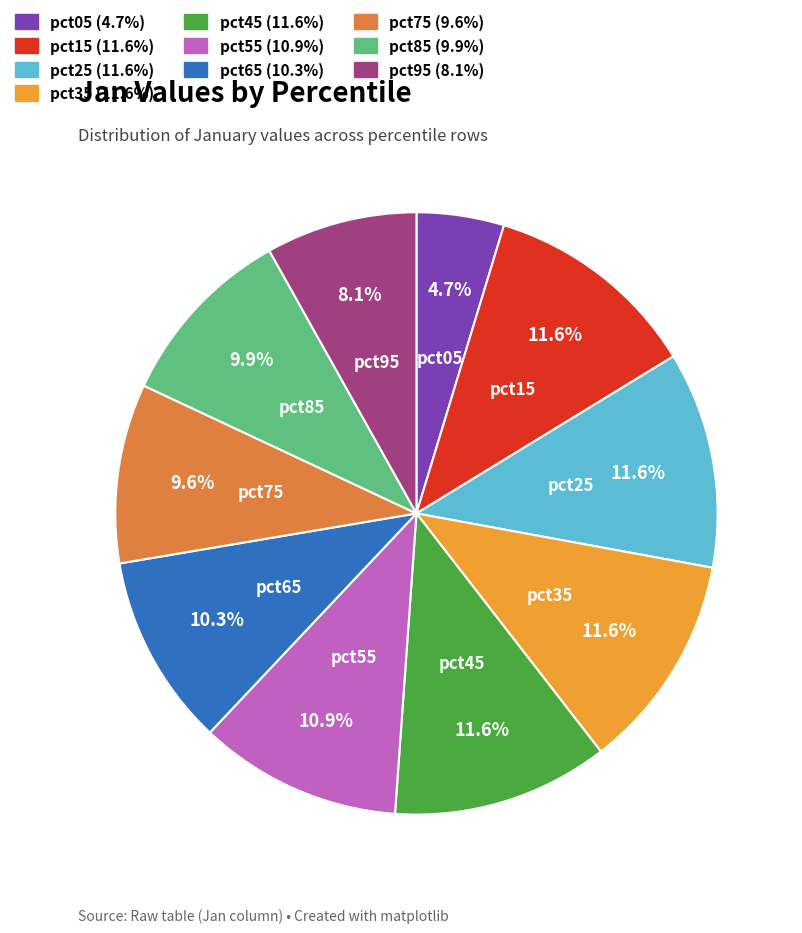

Does any single category account for the majority?

No